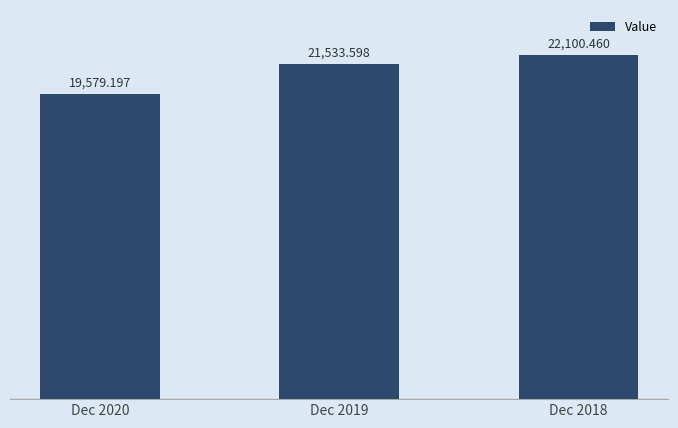

Count the number of categories in the chart.

3